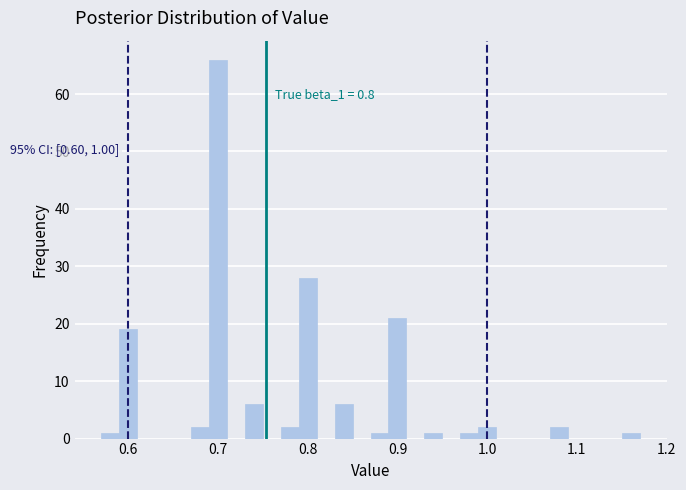

Around what value on the x-axis is the tallest bar? Give the approximate position of its centre, as read against the axis.

0.70